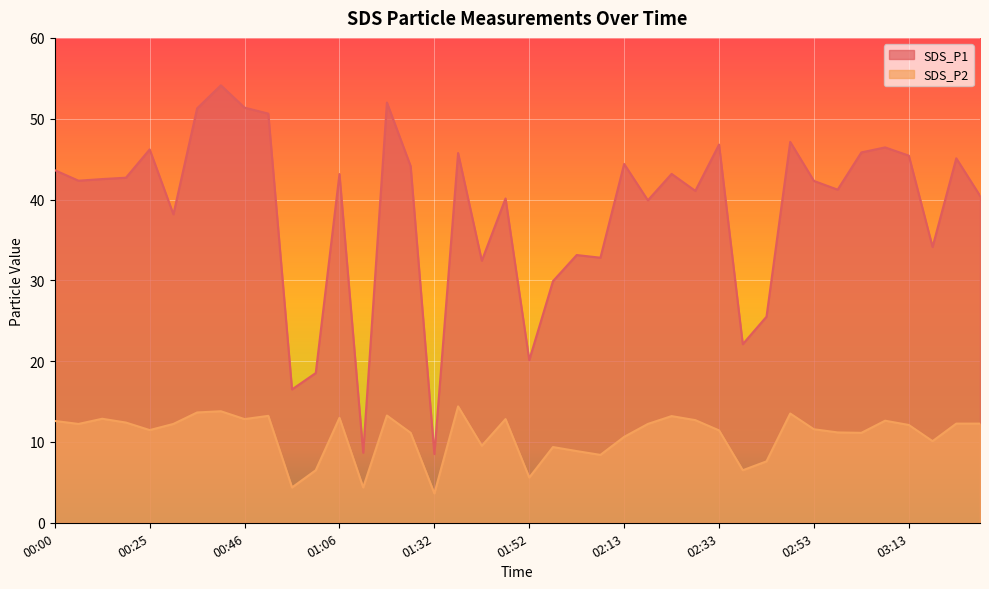

How many lines are shown in the chart?

2